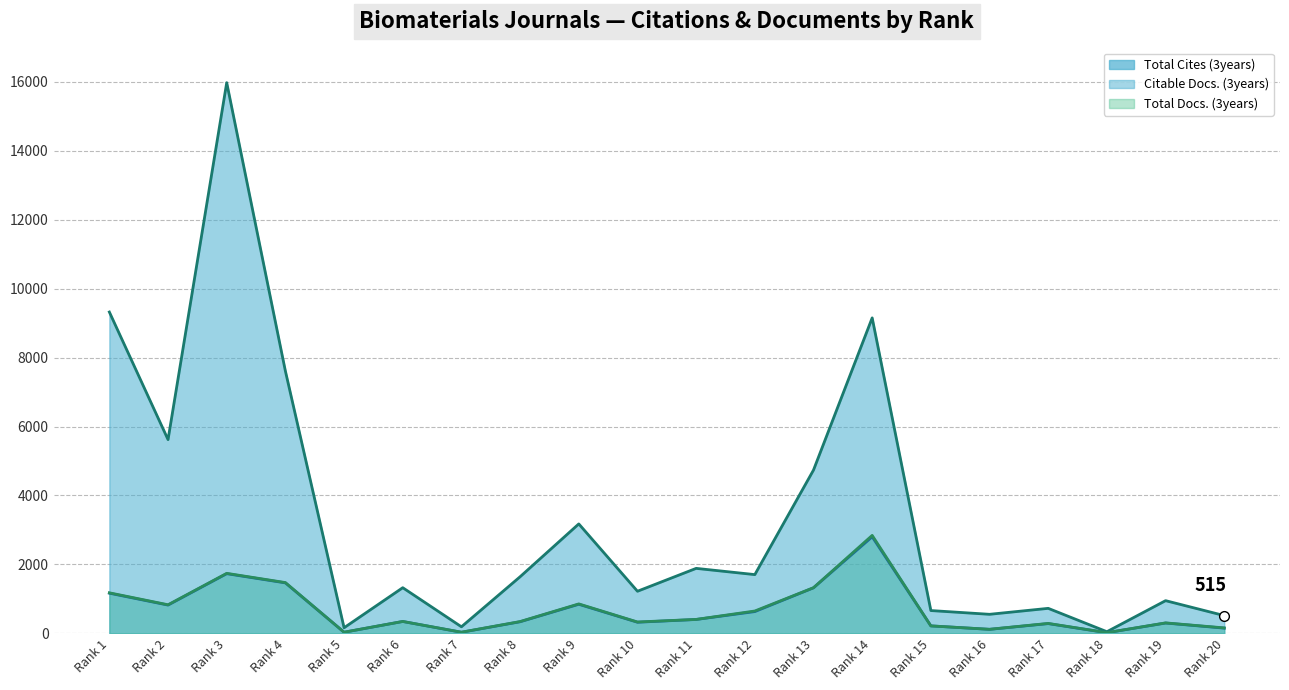

Is the value of Total Docs. (3years) at Rank 15 greater than the value of Citable Docs. (3years) at Rank 15?

No